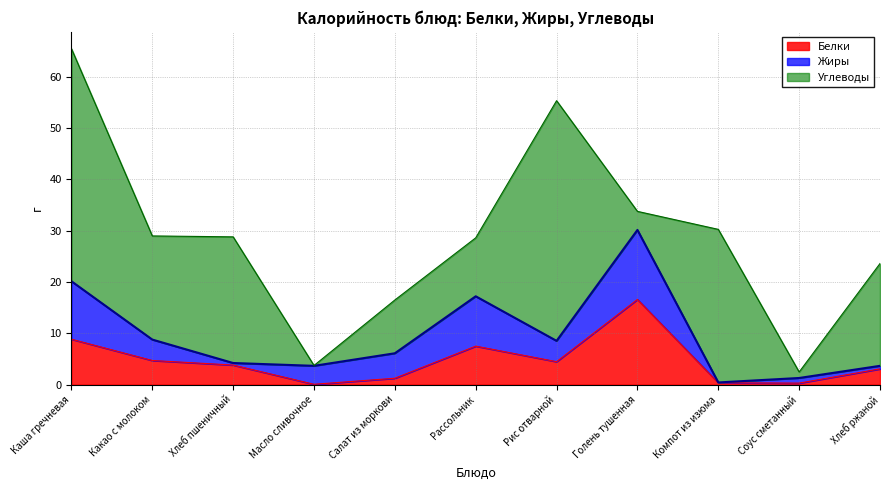

What is the label of the 8th point from the right?

Масло сливочное